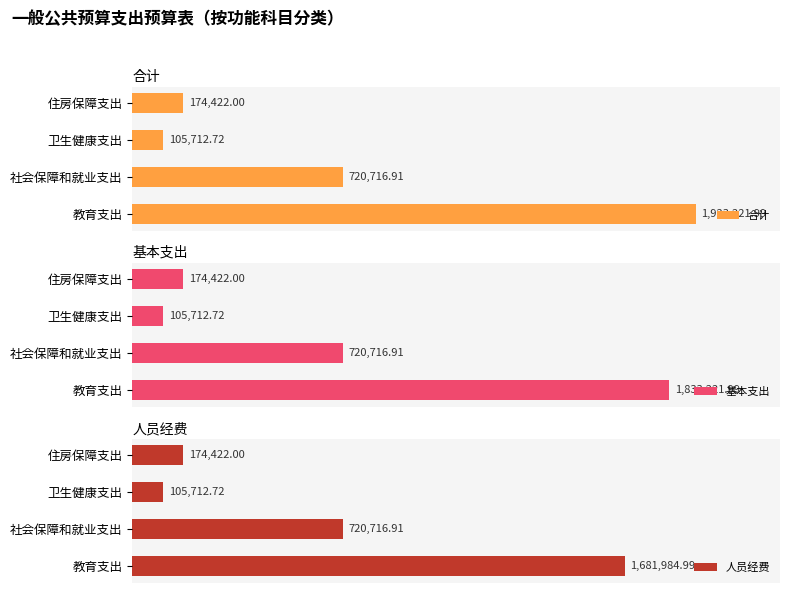

What is the difference between the second highest and second lowest values in the 基本支出 series?

546294.9